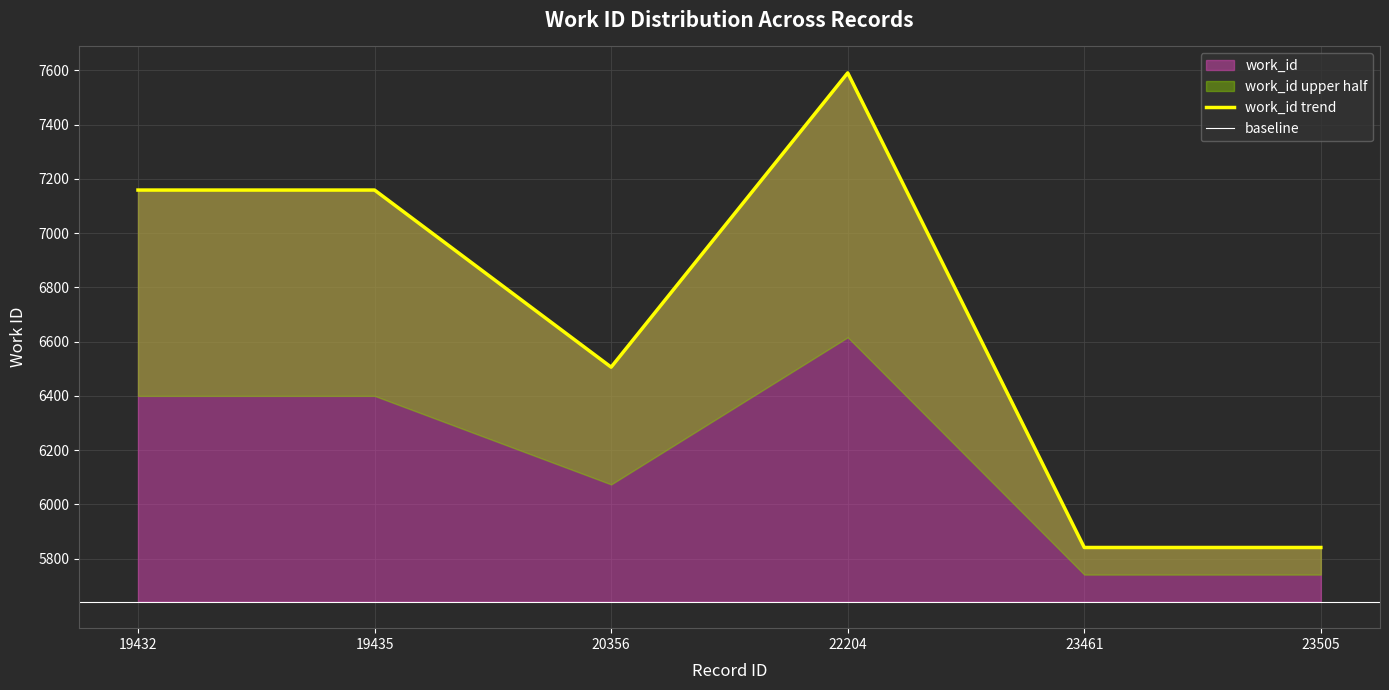

What is the minimum value shown in the chart?

5841